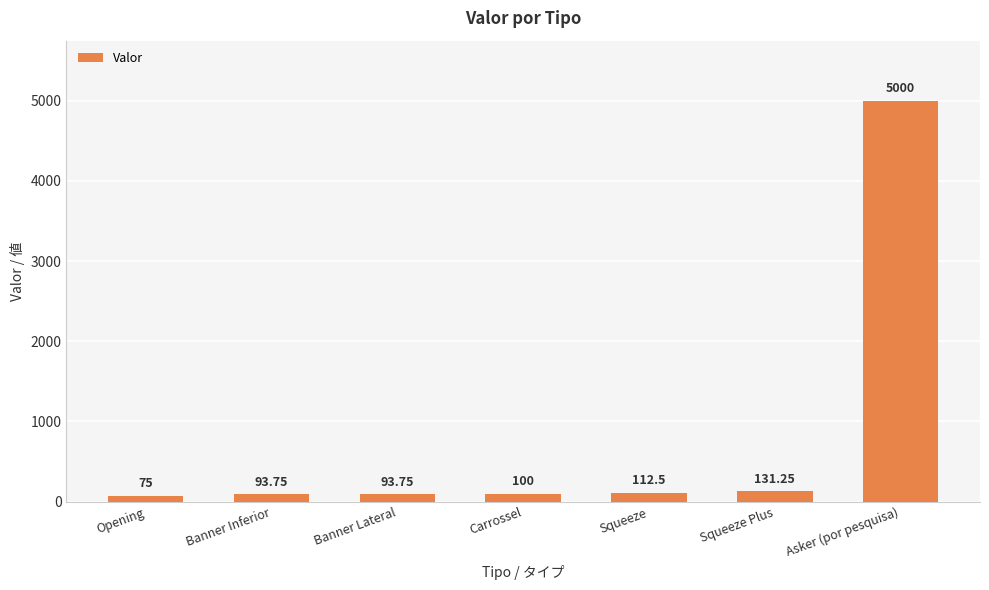

What is the average value?

800.9